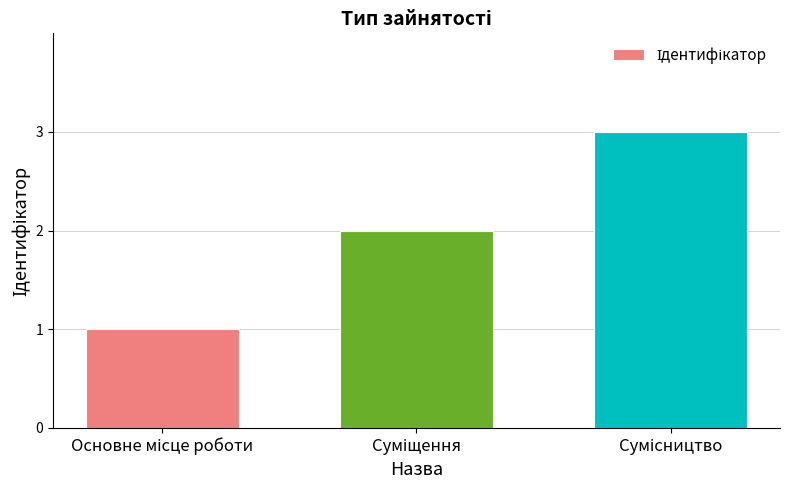

What is the maximum value shown in the chart?

3